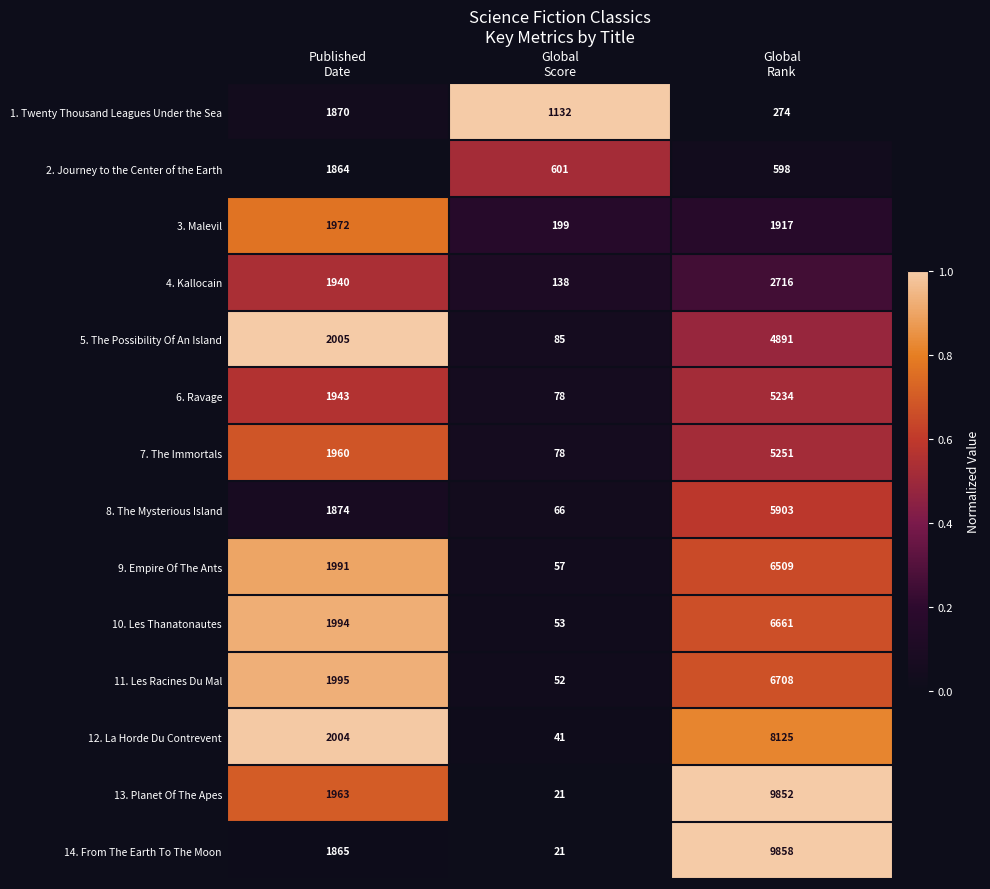

What is the spread (max minus min) of values at Published
Date?

141